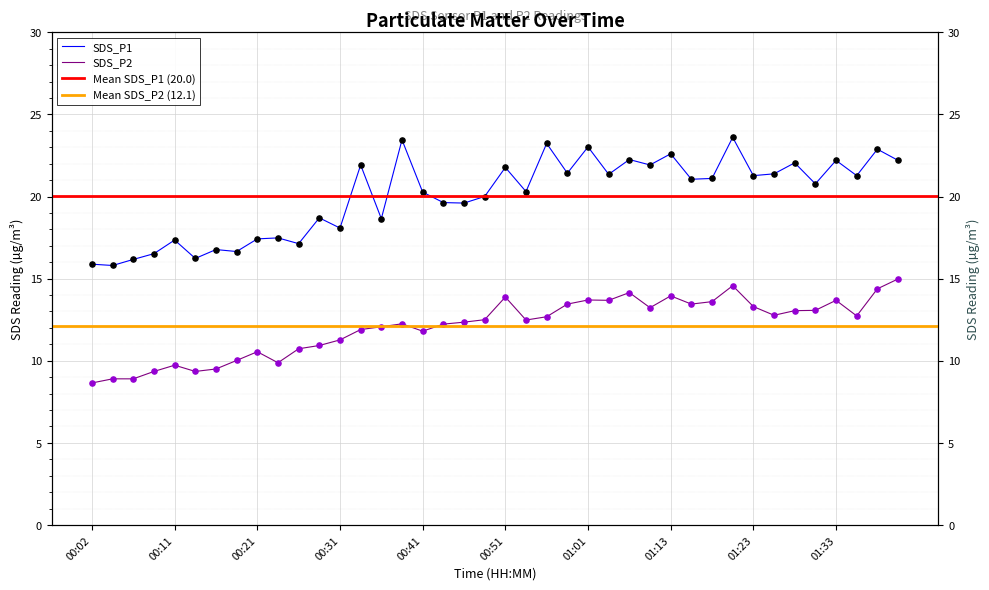

At which category is the sum across all series the highest?

01:21